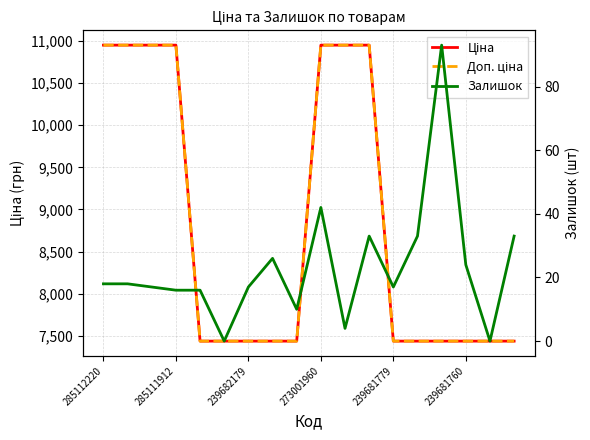

At 239682179, list the series in order from smallest to largest.

Залишок, Ціна, Доп. ціна